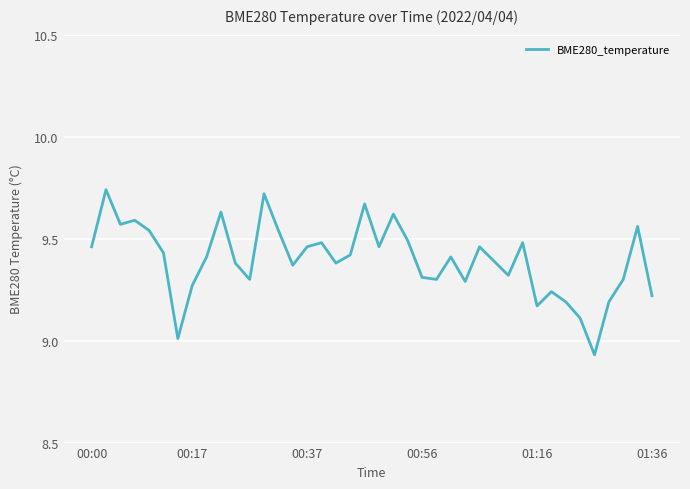

What is the greatest value displayed?

9.7